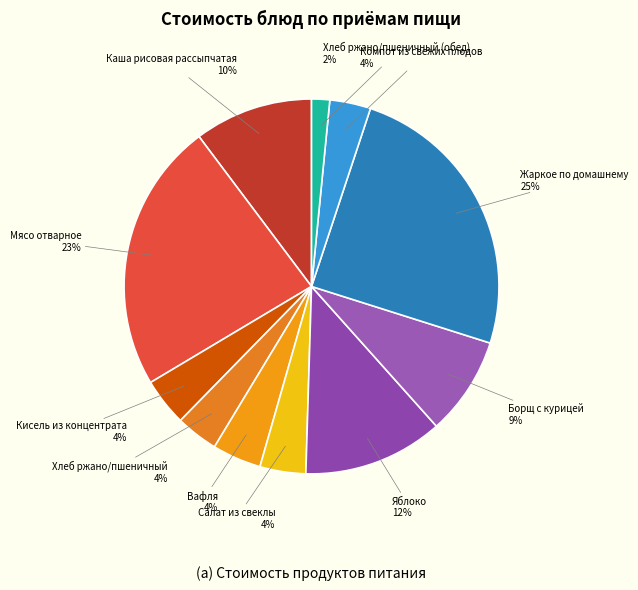

Is it true that Салат из свеклы is 4% of the pie?

True